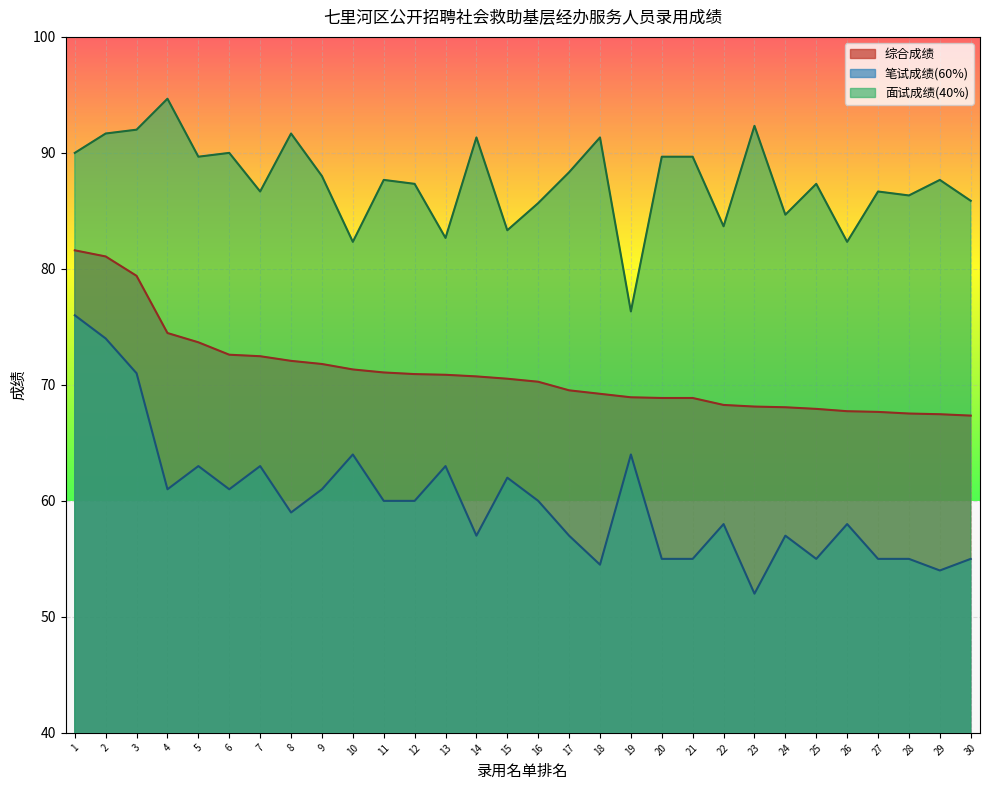

Where is the first local maximum for 笔试成绩(60%)?

5